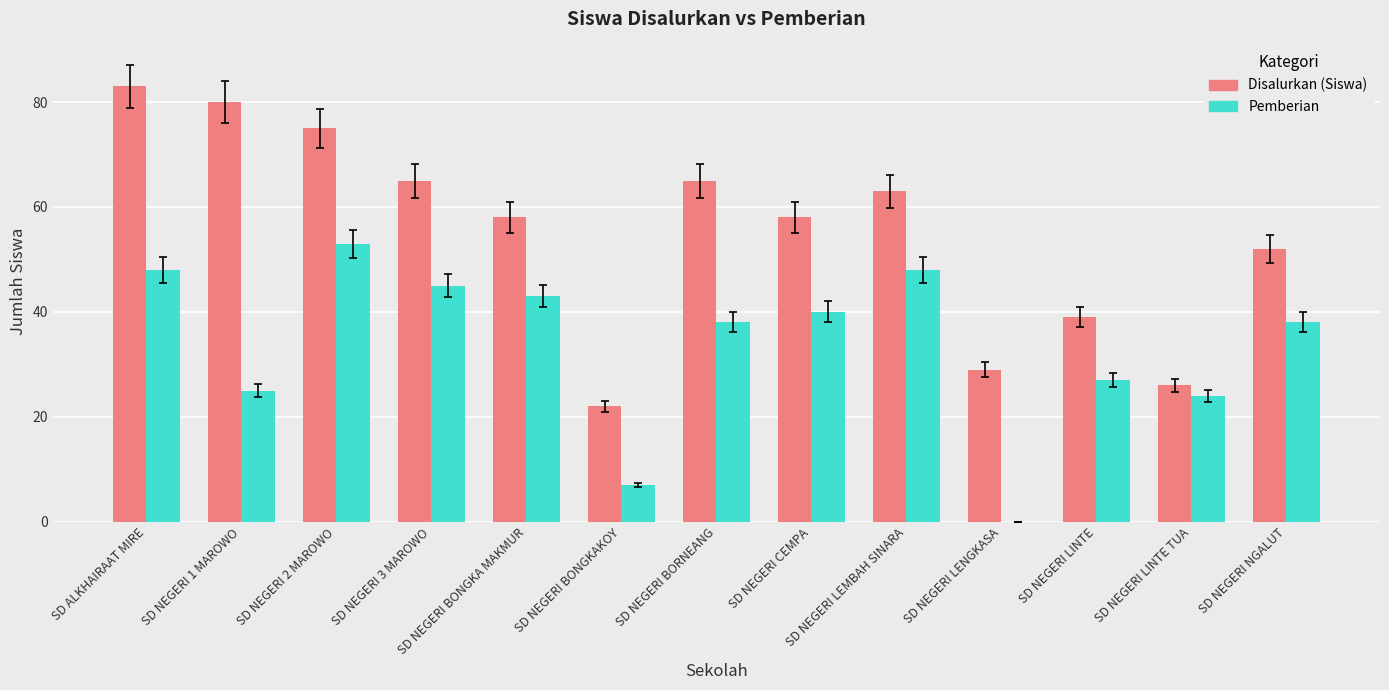

Between SD ALKHAIRAAT MIRE and SD NEGERI LINTE TUA, which series saw the biggest shift?

Disalurkan (Siswa)